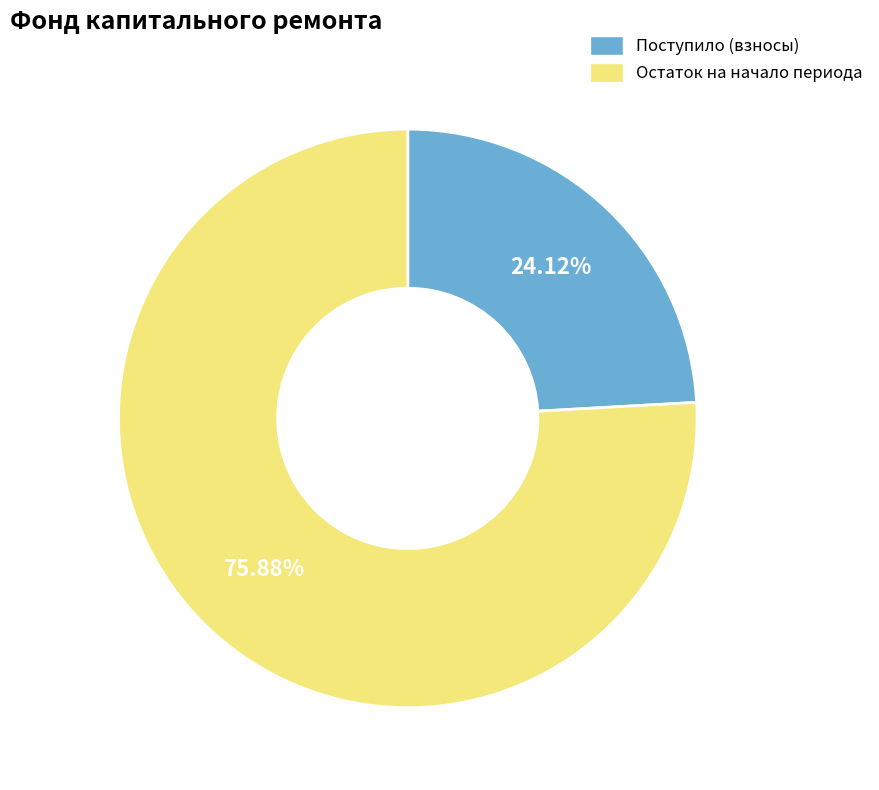

Between Поступило (взносы) and Остаток на начало периода, which is larger?

Остаток на начало периода